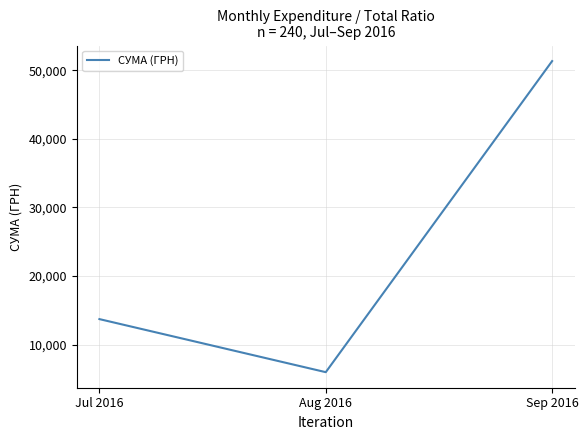

Approximately how many times larger is the value at Aug 2016 compared to Sep 2016?

0.1